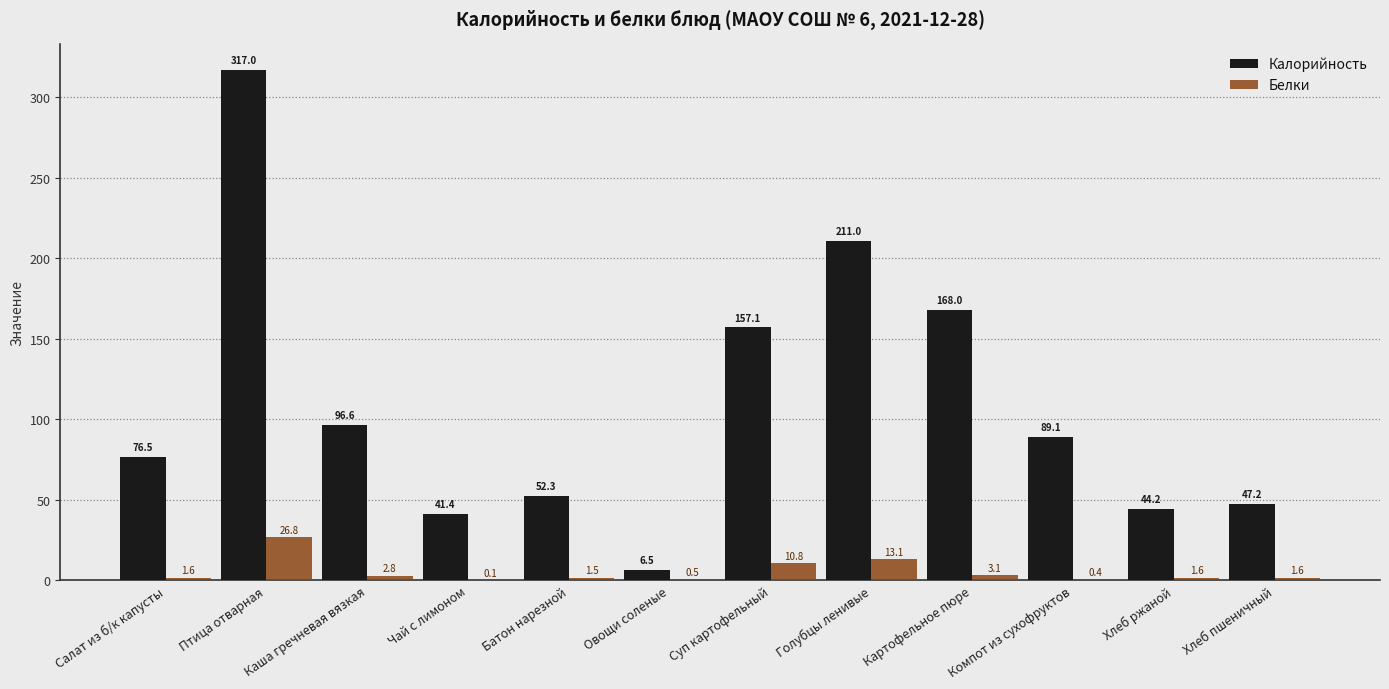

Reading left to right, list all the values displayed in this chart.

Калорийность: 76.5	317.0	96.6	41.4	52.3	6.5	157.1	211.0	168.0	89.1	44.2	47.2
Белки: 1.6	26.8	2.8	0.1	1.5	0.5	10.8	13.1	3.1	0.4	1.6	1.6